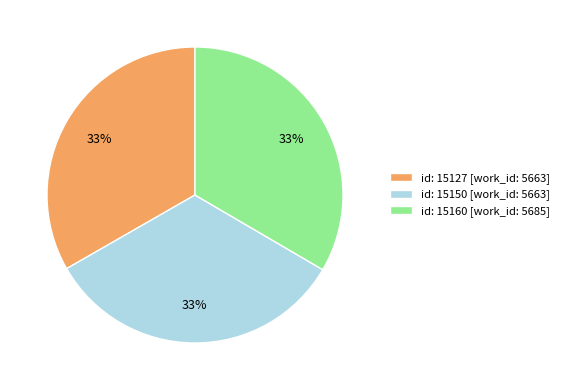

True or false: id: 15160 [work_id: 5685] accounts for 33% of the total.

True